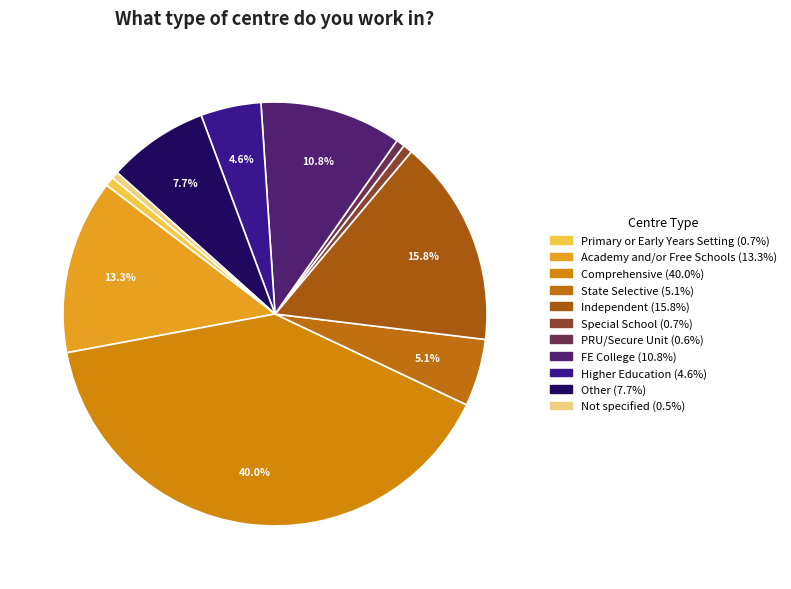

What percentage do Higher Education and Independent together represent?

20.4%